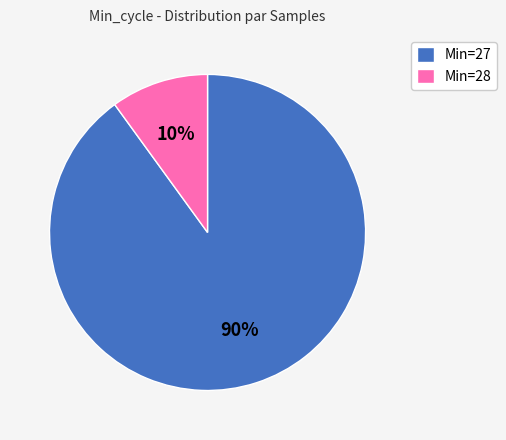

Between Min=28 and Min=27, which is larger?

Min=27